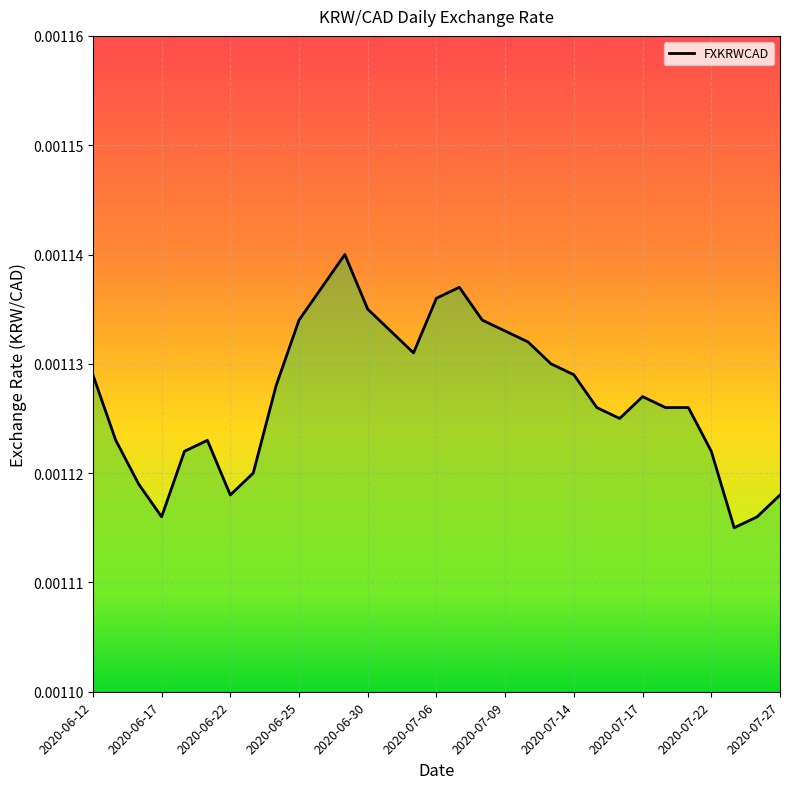

Count the number of data series in this chart.

1